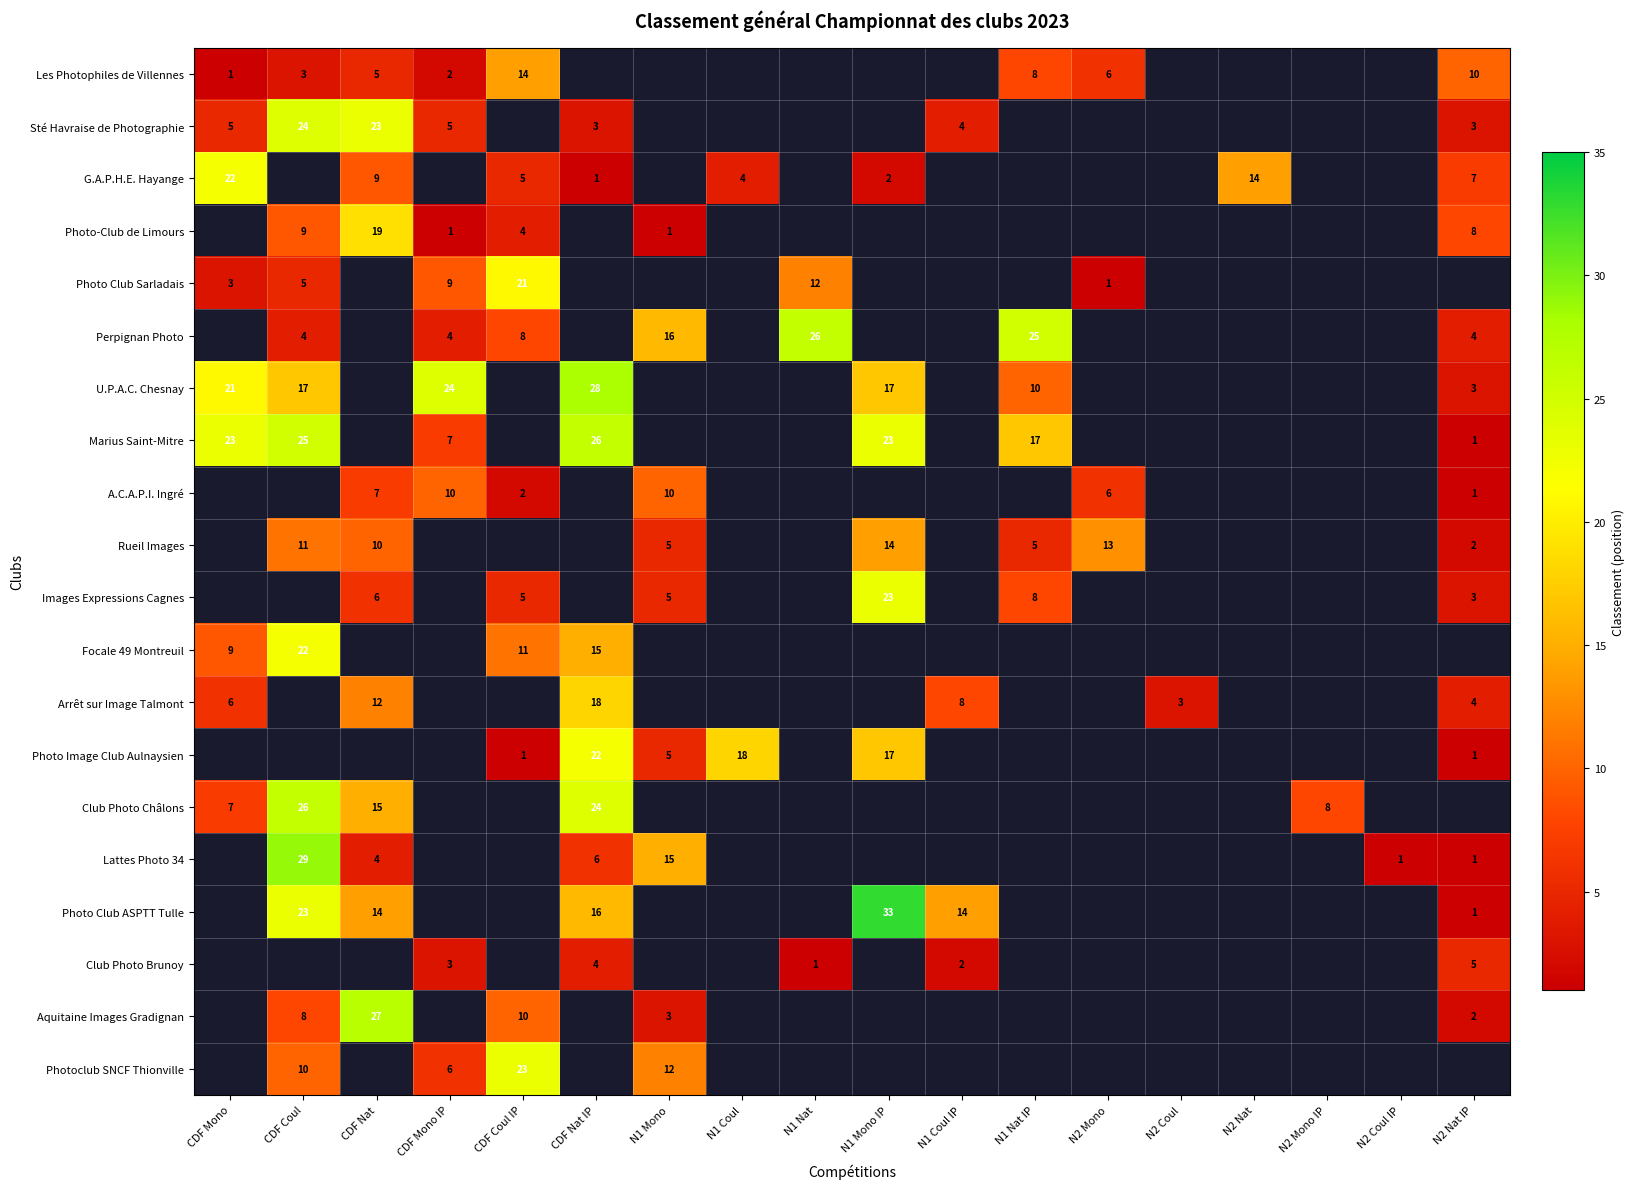

The G.A.P.H.E. Hayange series shows 22 at N2 Nat. True or false?

False